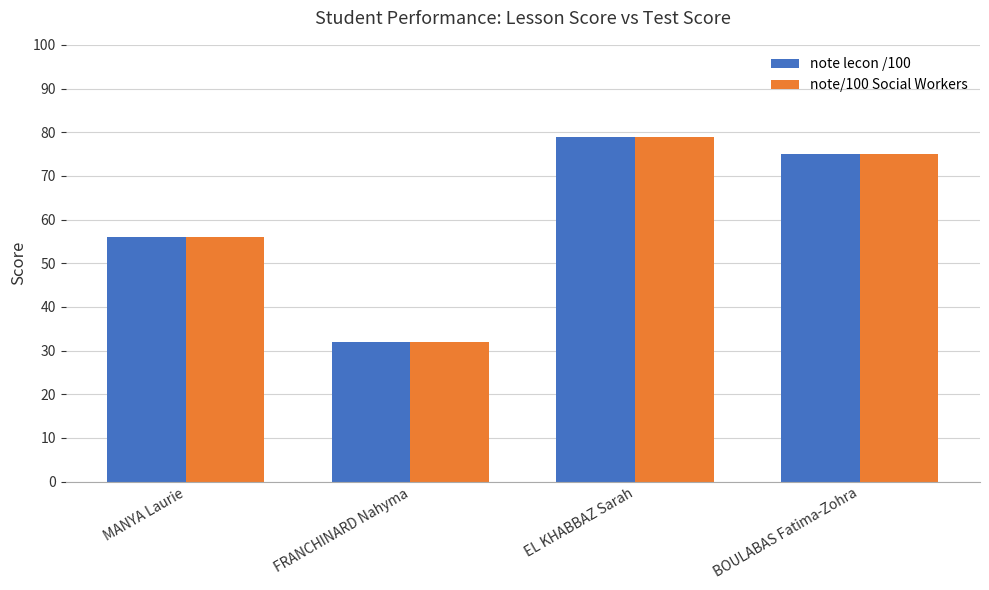

What is the total value across all series at MANYA Laurie?

112